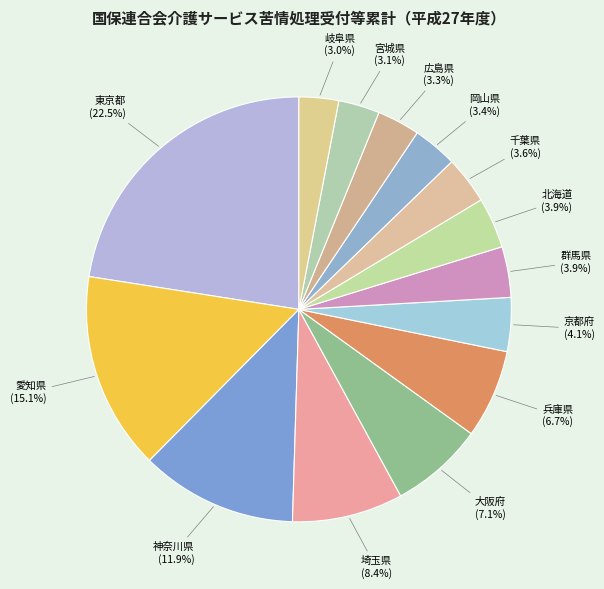

Count the number of slices in the pie.

14